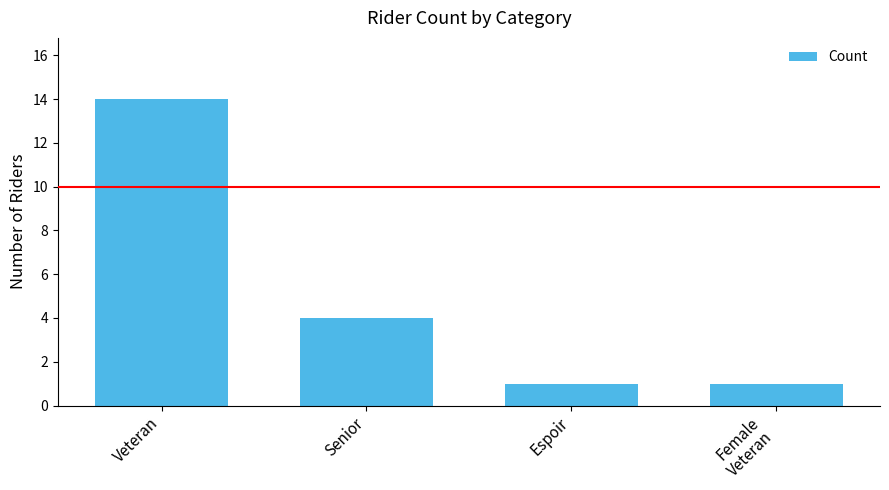

The chart shows a value of 5 at Veteran. True or false?

False